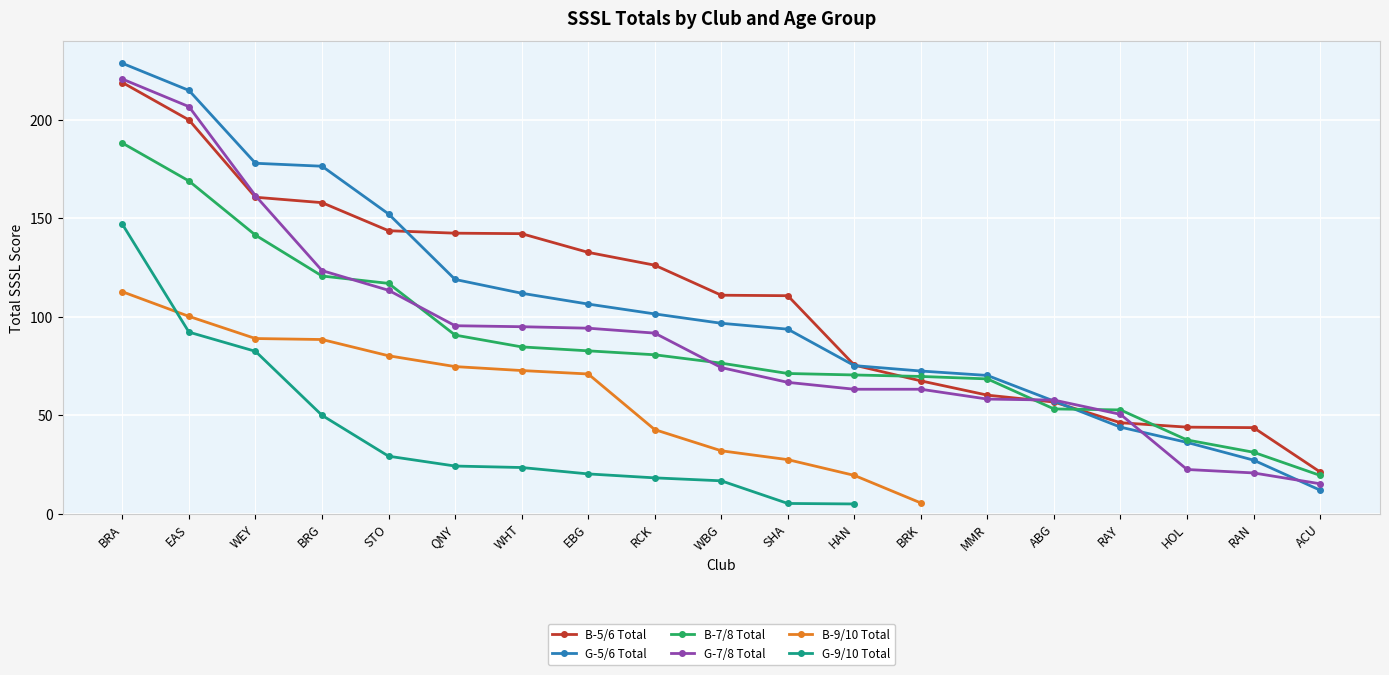

What is the approximate value of G-9/10 Total at WEY?

82.5